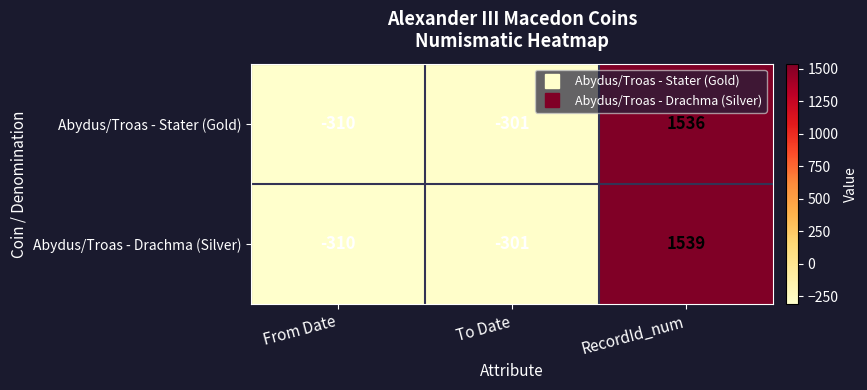

What is the approximate value of Abydus/Troas - Drachma (Silver) at To Date, to the nearest 50?

-300